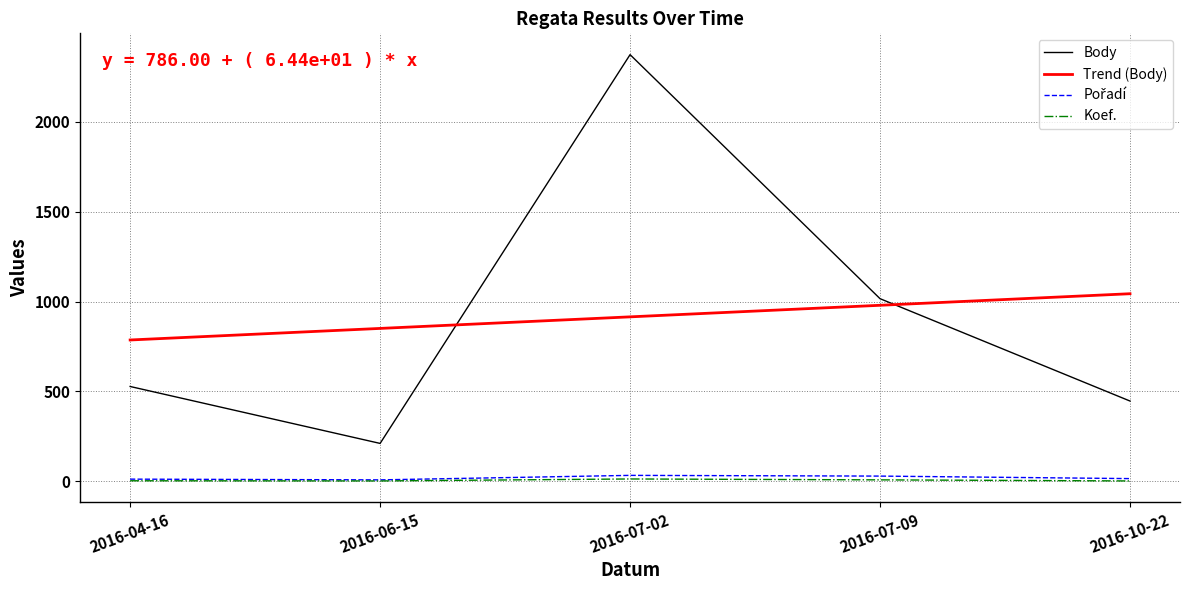

At which label is Body closest to 1292?

2016-07-09